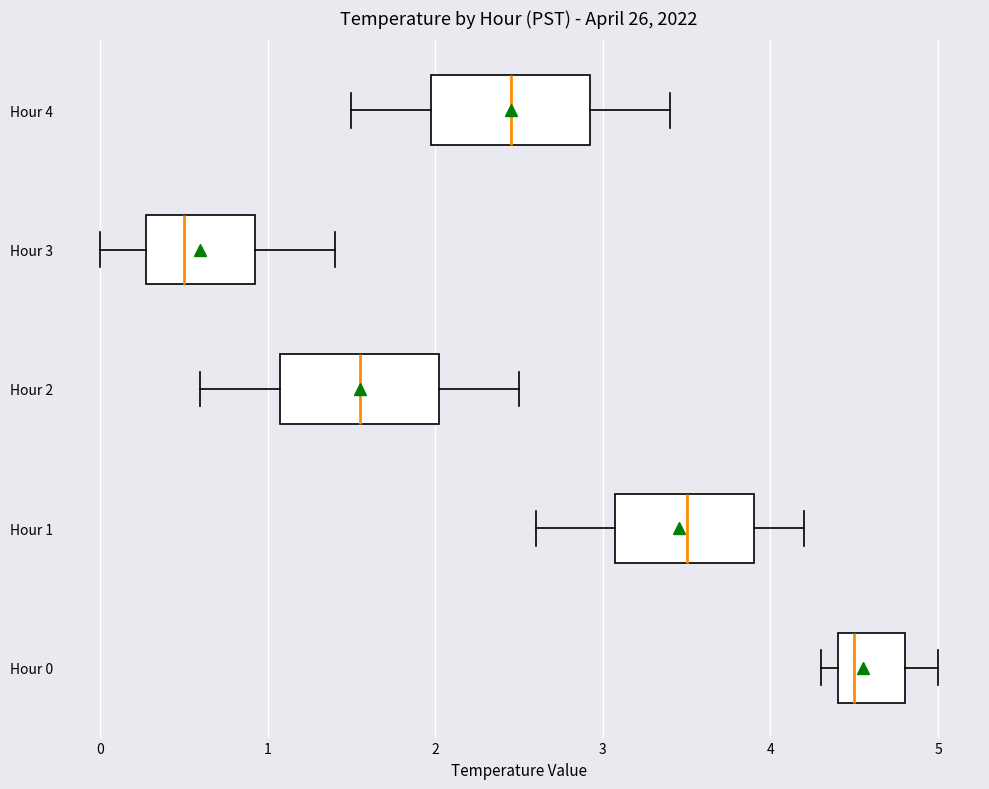

Where does the median line of the box for Hour 1 sit on the x-axis? The values are not printed on the chart, so give them approximately, as read against the axis.

3.5